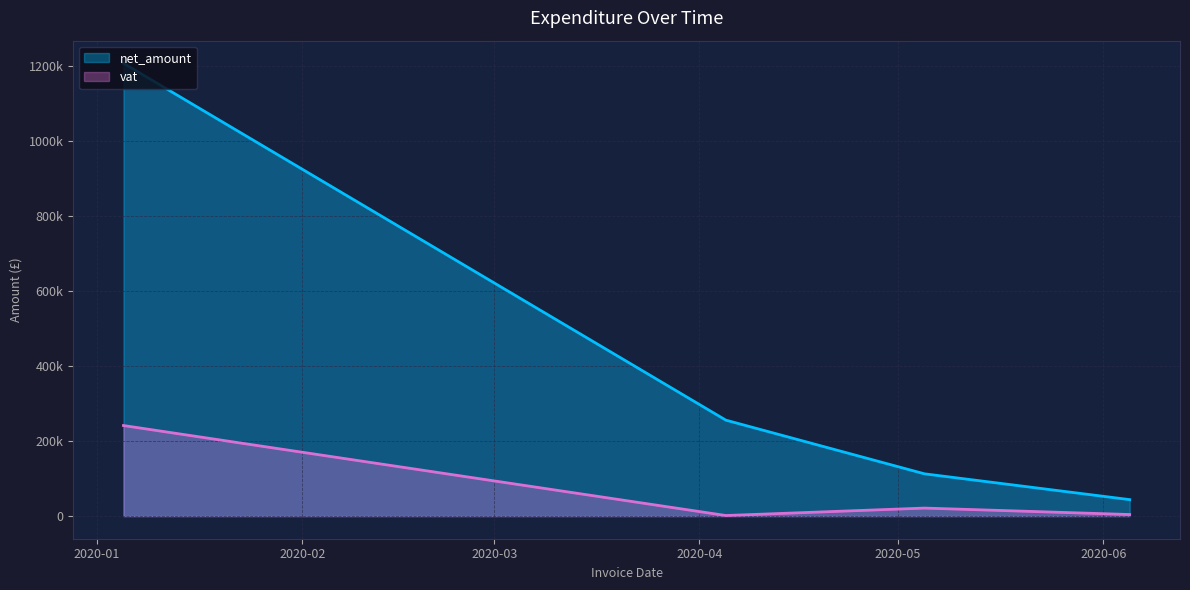

Does the chart display data point markers on the line(s)?

No